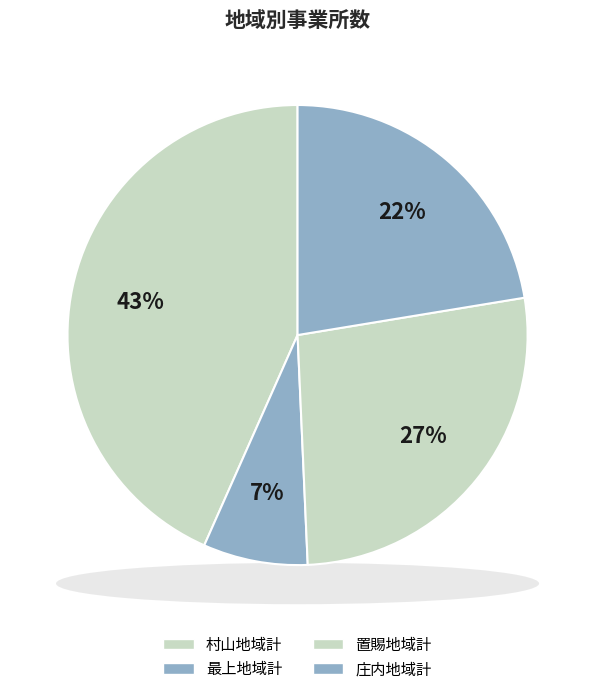

Approximately how many times larger is the value at 庄内地域計 compared to 最上地域計?

3.0